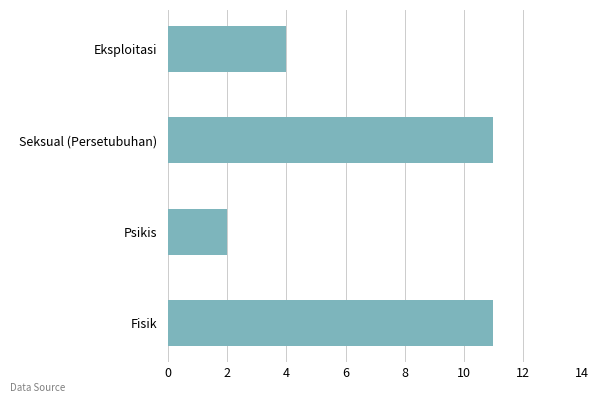

What value does the data have at Fisik?

11